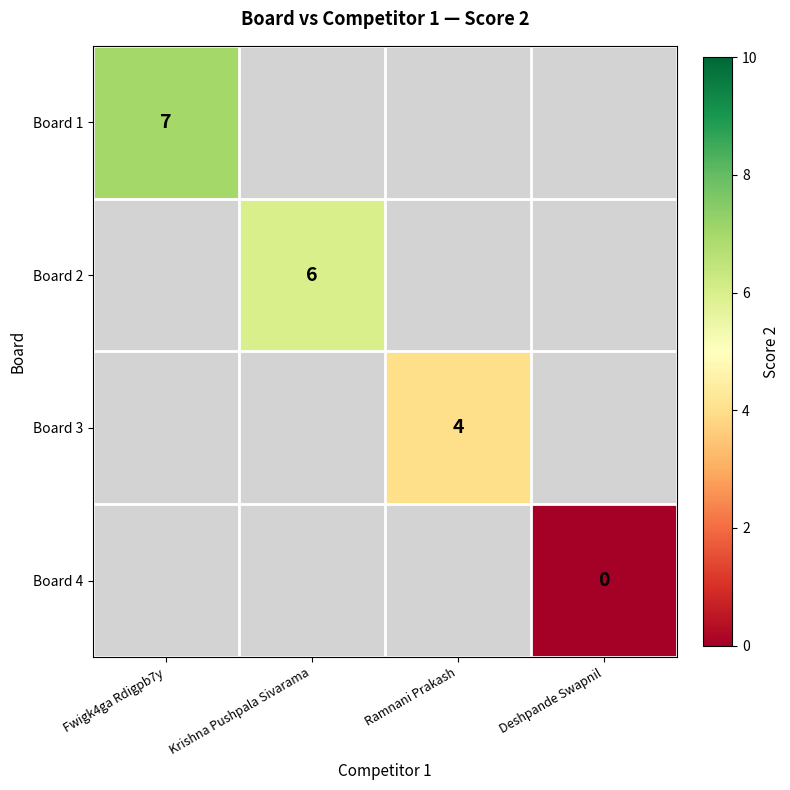

True or false: Board 2 has a value of 6 at Krishna Pushpala Sivarama.

True